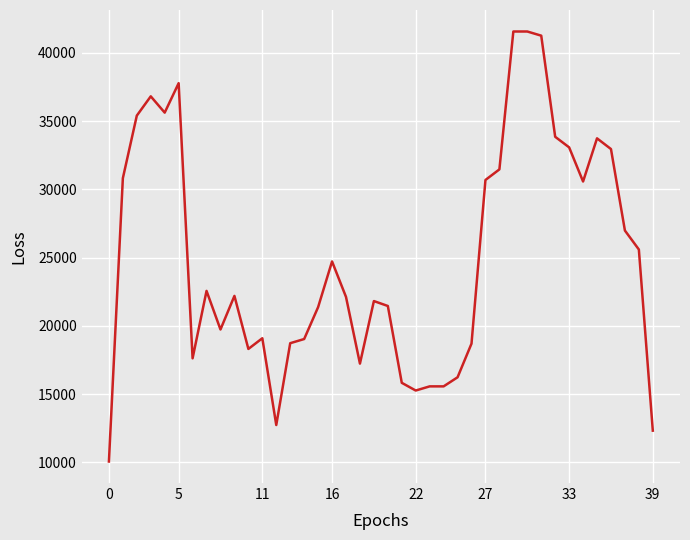

What is the smallest value displayed?

10070.8